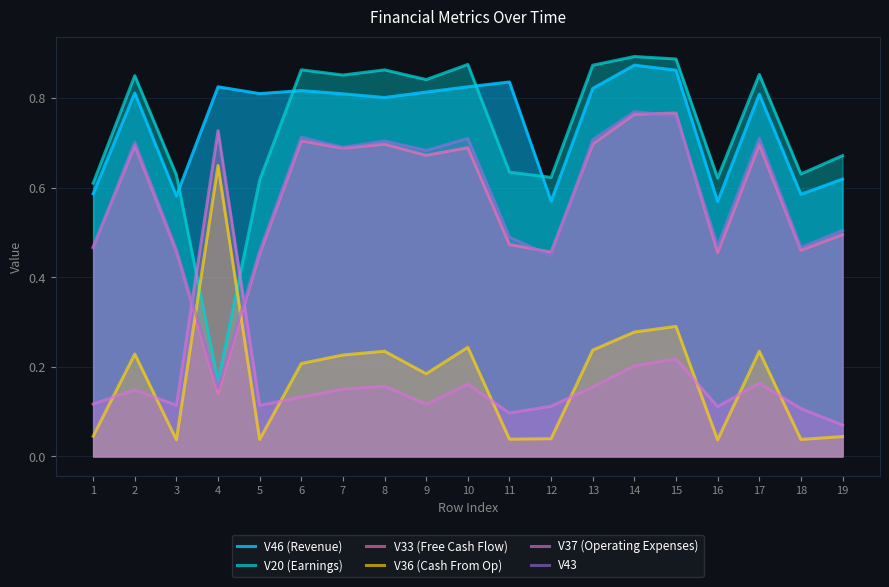

Reading left to right, list all the values displayed in this chart.

V46 (Revenue): 0.6	0.8	0.6	0.8	0.8	0.8	0.8	0.8	0.8	0.8	0.8	0.6	0.8	0.9	0.9	0.6	0.8	0.6	0.6
V20 (Earnings): 0.6	0.8	0.6	0.2	0.6	0.9	0.9	0.9	0.8	0.9	0.6	0.6	0.9	0.9	0.9	0.6	0.9	0.6	0.7
V33 (Free Cash Flow): 0.5	0.7	0.5	0.1	0.5	0.7	0.7	0.7	0.7	0.7	0.5	0.5	0.7	0.8	0.8	0.5	0.7	0.5	0.5
V36 (Cash From Op): 0.0	0.2	0.0	0.6	0.0	0.2	0.2	0.2	0.2	0.2	0.0	0.0	0.2	0.3	0.3	0.0	0.2	0.0	0.0
V37 (Operating Expenses): 0.1	0.1	0.1	0.7	0.1	0.1	0.2	0.2	0.1	0.2	0.1	0.1	0.2	0.2	0.2	0.1	0.2	0.1	0.1
V43: 0.5	0.7	0.5	0.2	0.5	0.7	0.7	0.7	0.7	0.7	0.5	0.4	0.7	0.8	0.8	0.5	0.7	0.5	0.5